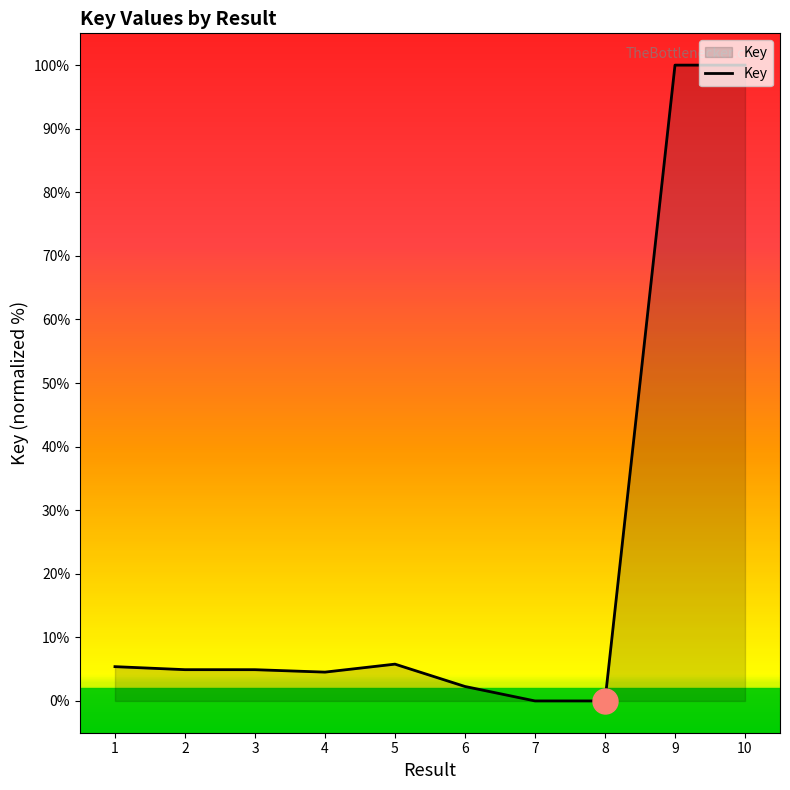

At which label does the data first exceed 4?

1